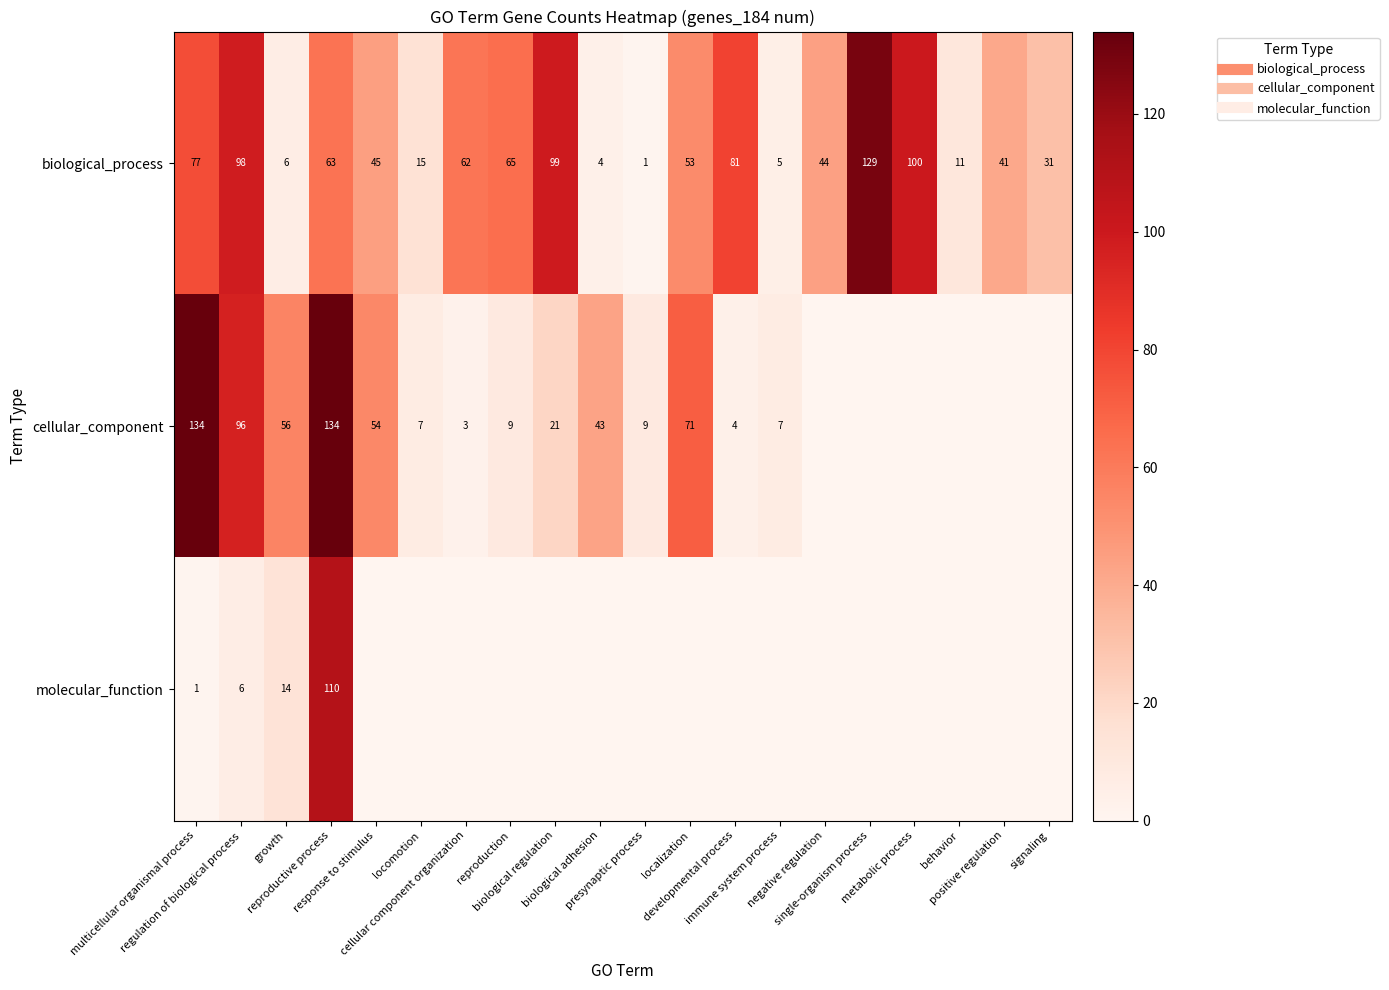

What is the difference between the second highest and second lowest values in the biological_process series?

96